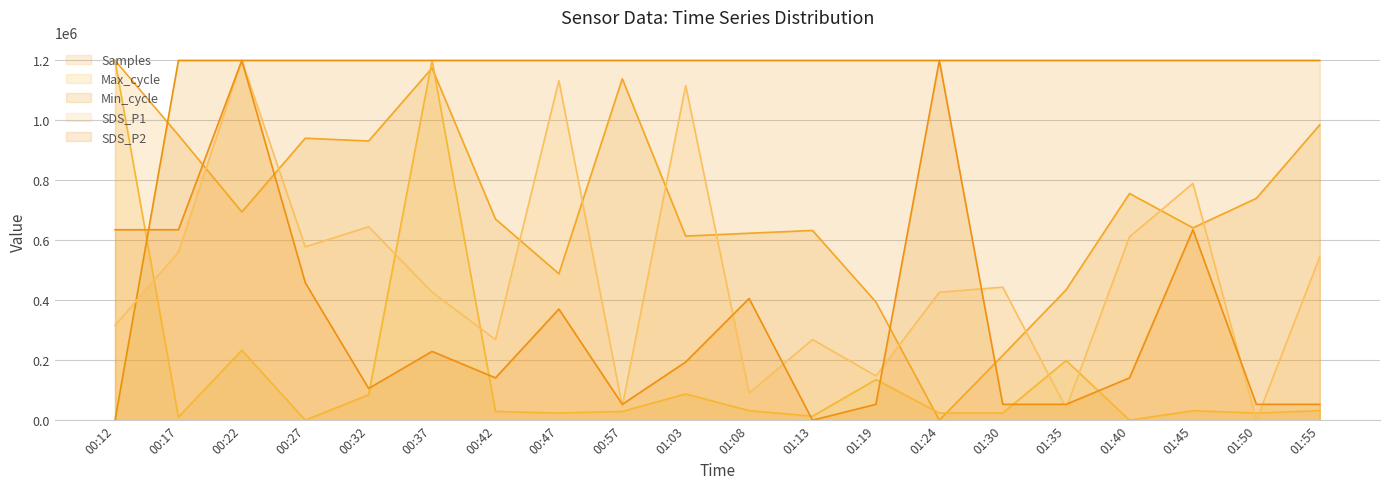

At which label does SDS_P1 first exceed 443697?

00:17